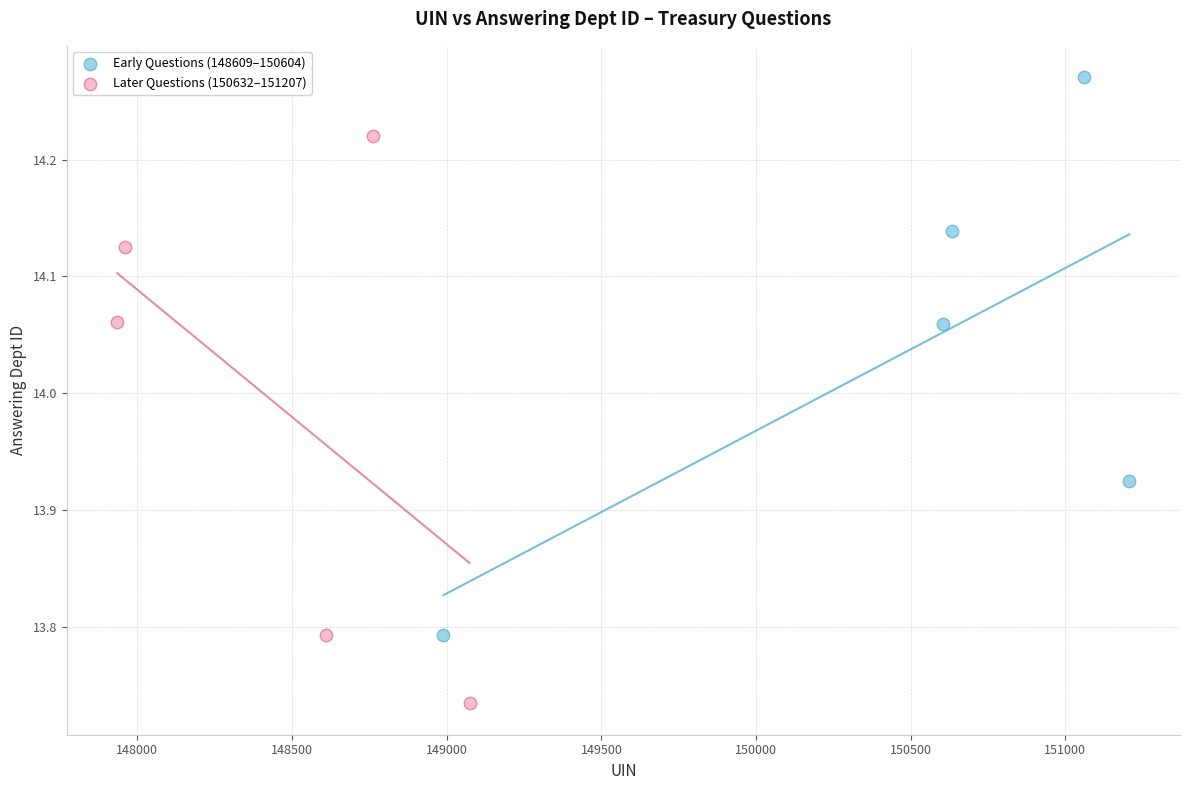

Which series reaches the minimum Y coordinate?

Later Questions (150632–151207)